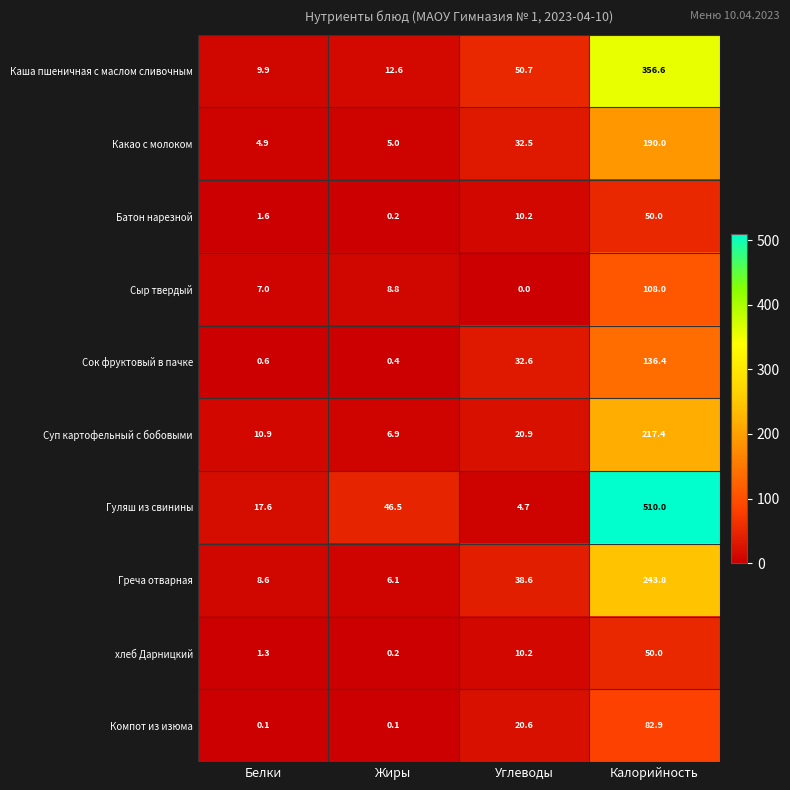

Between Жиры and Калорийность, which series saw the biggest shift?

Гуляш из свинины